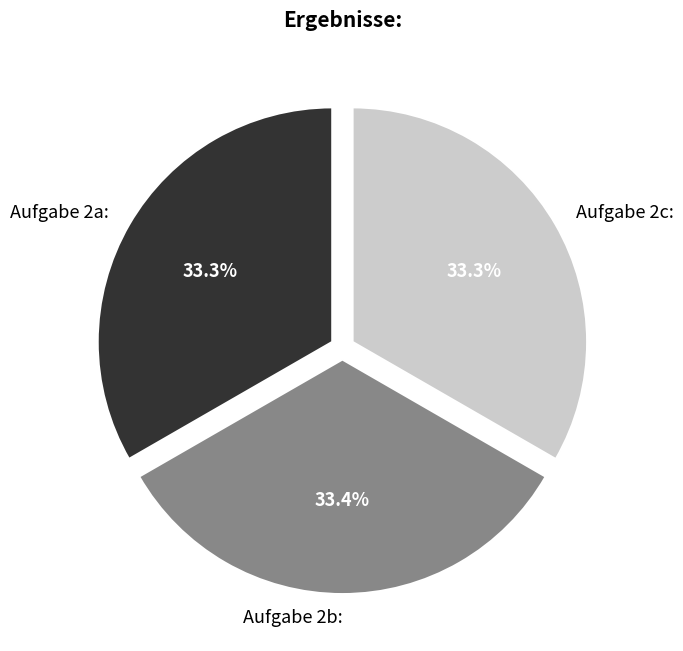

Approximately how many times larger is the value at Aufgabe 2c: compared to Aufgabe 2b:?

1.0